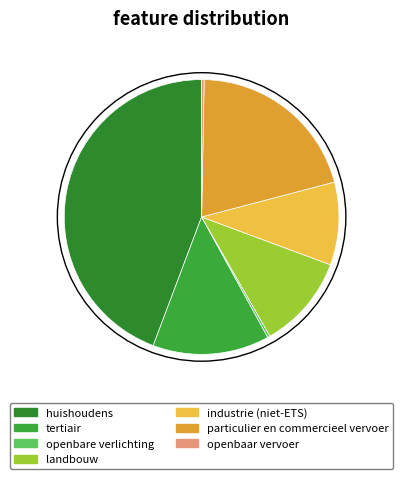

Which slice is the largest?

huishoudens